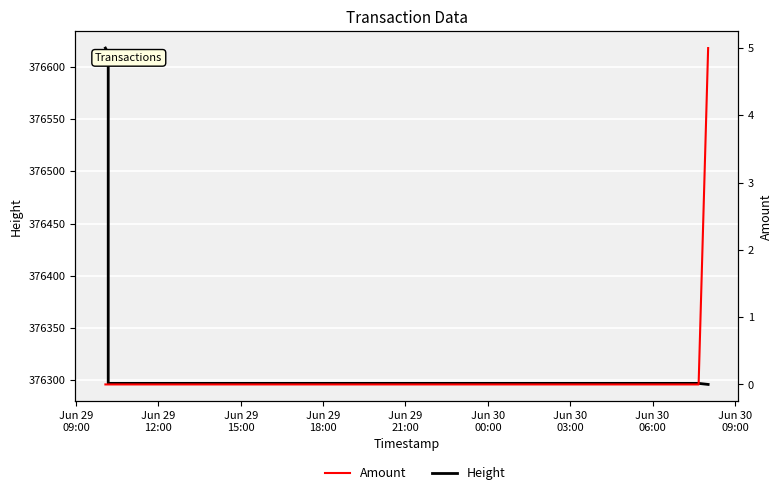

True or false: Height has a value of 376296 at Jun 30
00:00.

True